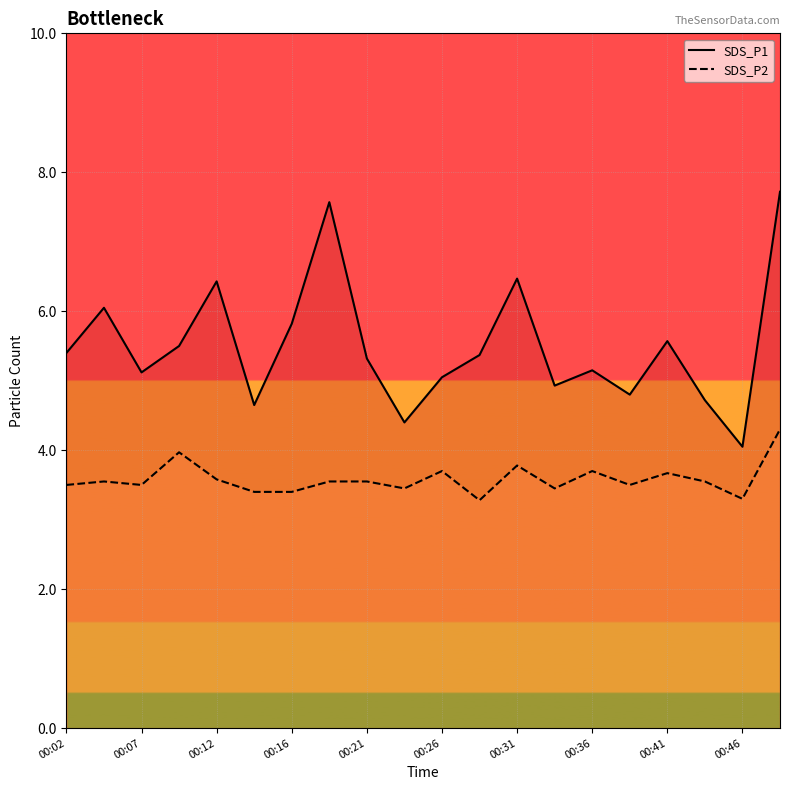

At which category is the sum across all series the highest?

19